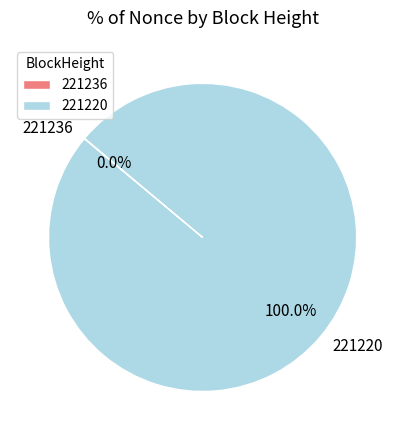

What is the majority slice?

221220